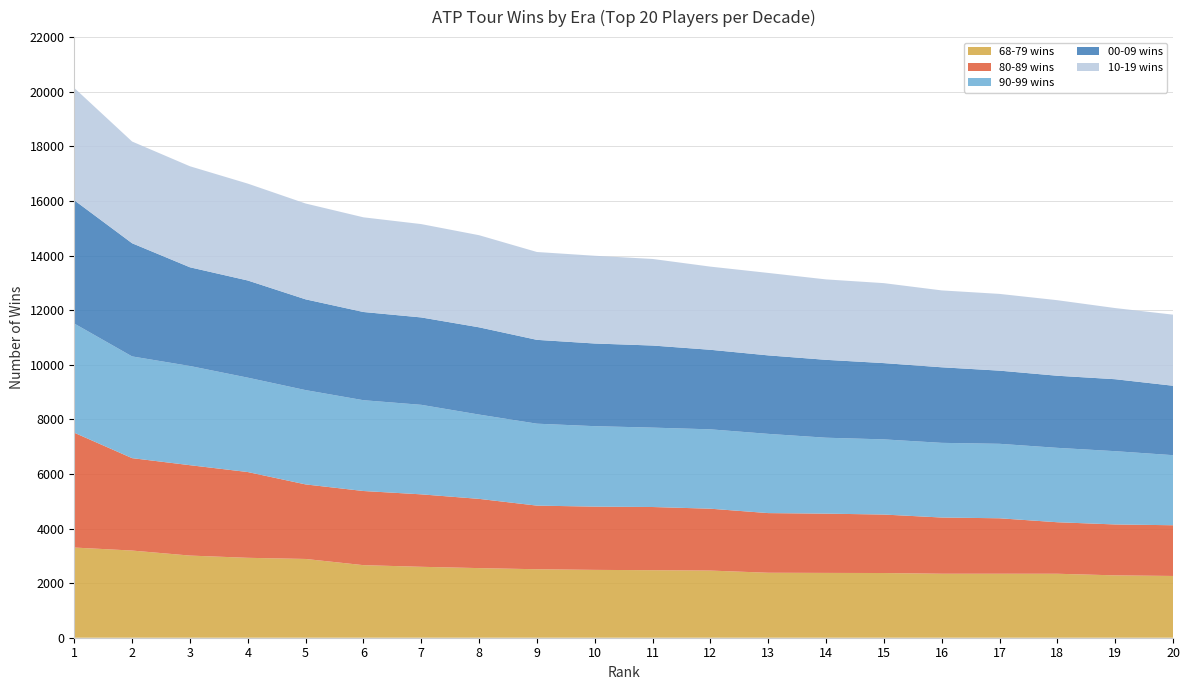

Reading right to left, extract all data points from this chart.

68-79 wins: 20=2262	19=2284	18=2343	17=2344	16=2344	15=2370	14=2374	13=2380	12=2460	11=2473	10=2485	9=2508	8=2550	7=2598	6=2658	5=2885	4=2927	3=3009	2=3193	1=3303
80-89 wins: 20=1858	19=1865	18=1887	17=2031	16=2059	15=2142	14=2171	13=2185	12=2266	11=2315	10=2317	9=2331	8=2536	7=2654	6=2716	5=2731	4=3142	3=3311	2=3385	1=4206
90-99 wins: 20=2567	19=2684	18=2725	17=2728	16=2735	15=2753	14=2781	13=2902	12=2907	11=2908	10=2947	9=3001	8=3088	7=3279	6=3326	5=3454	4=3457	3=3633	2=3726	1=3999
00-09 wins: 20=2543	19=2636	18=2641	17=2680	16=2768	15=2794	14=2853	13=2875	12=2914	11=3007	10=3028	9=3071	8=3196	7=3201	6=3231	5=3325	4=3559	3=3616	2=4145	1=4516
10-19 wins: 20=2604	19=2606	18=2767	17=2811	16=2816	15=2929	14=2946	13=3020	12=3046	11=3171	10=3214	9=3218	8=3374	7=3419	6=3468	5=3510	4=3549	3=3700	2=3726	1=4114